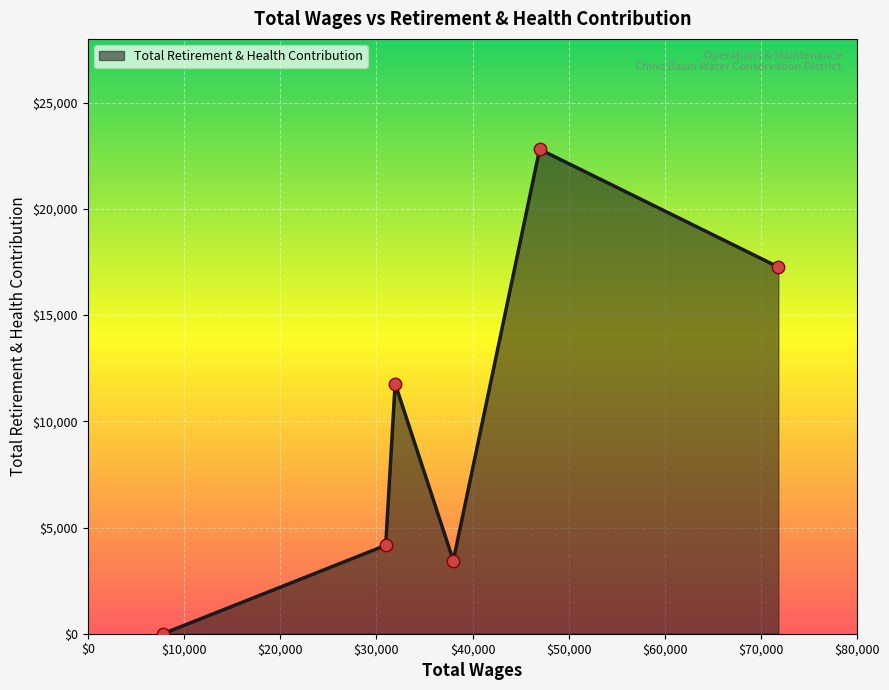

How many interior local valleys (lower than both neighbors) does the data have?

1